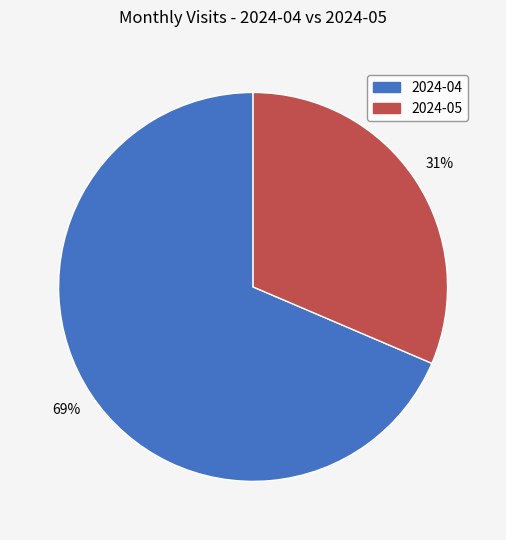

How many slices are in this pie chart?

2